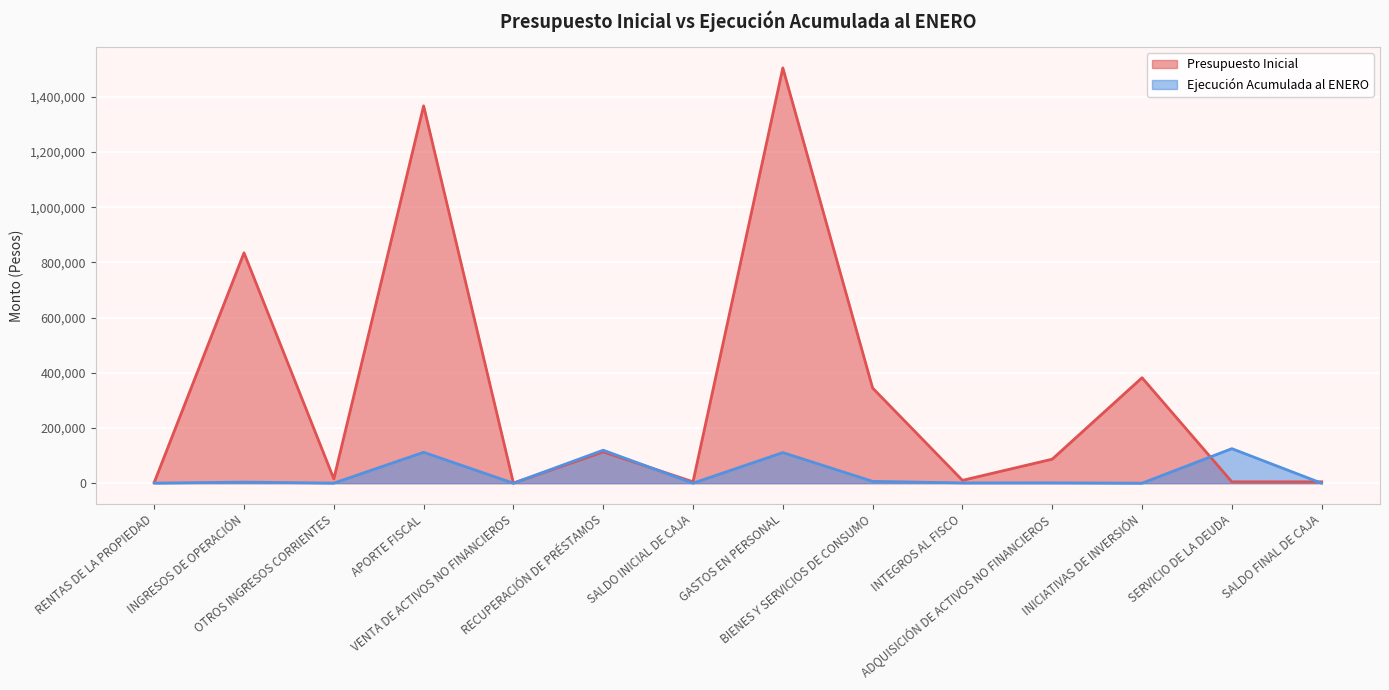

Reading left to right, extract all data points from this chart.

Presupuesto Inicial: 2678	834805	15667	1367450	428	113300	5000	1504963	344838	10300	87035	382192	5000	5000
Ejecución Acumulada al ENERO: 231	3885	277	112000	0	119565	0	110980	6645	972	1143	0	125166	0